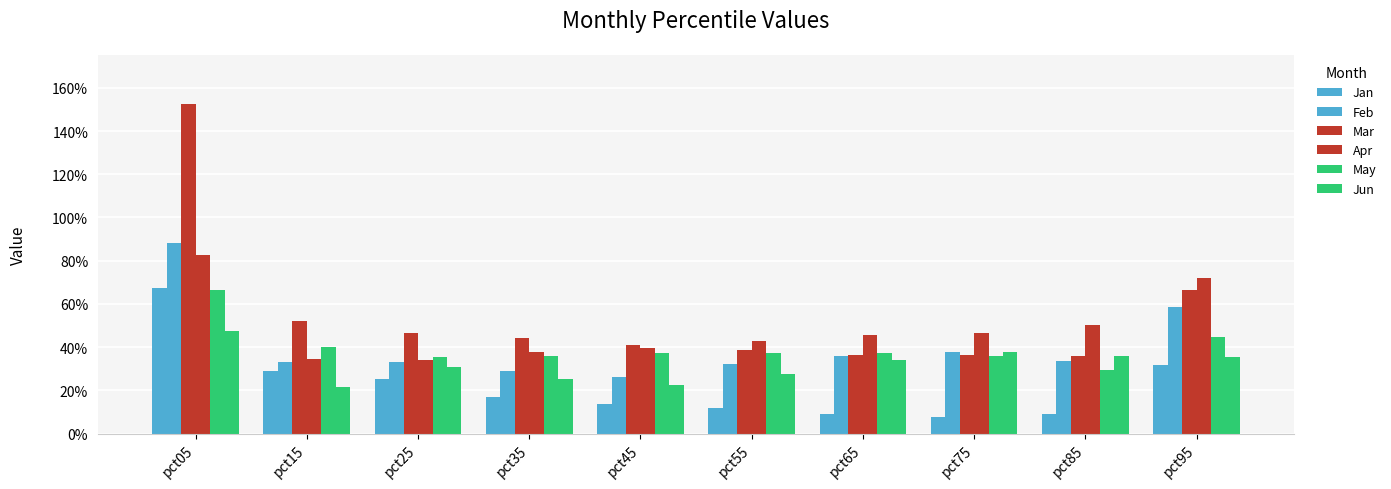

Does the chart contain any negative values?

No